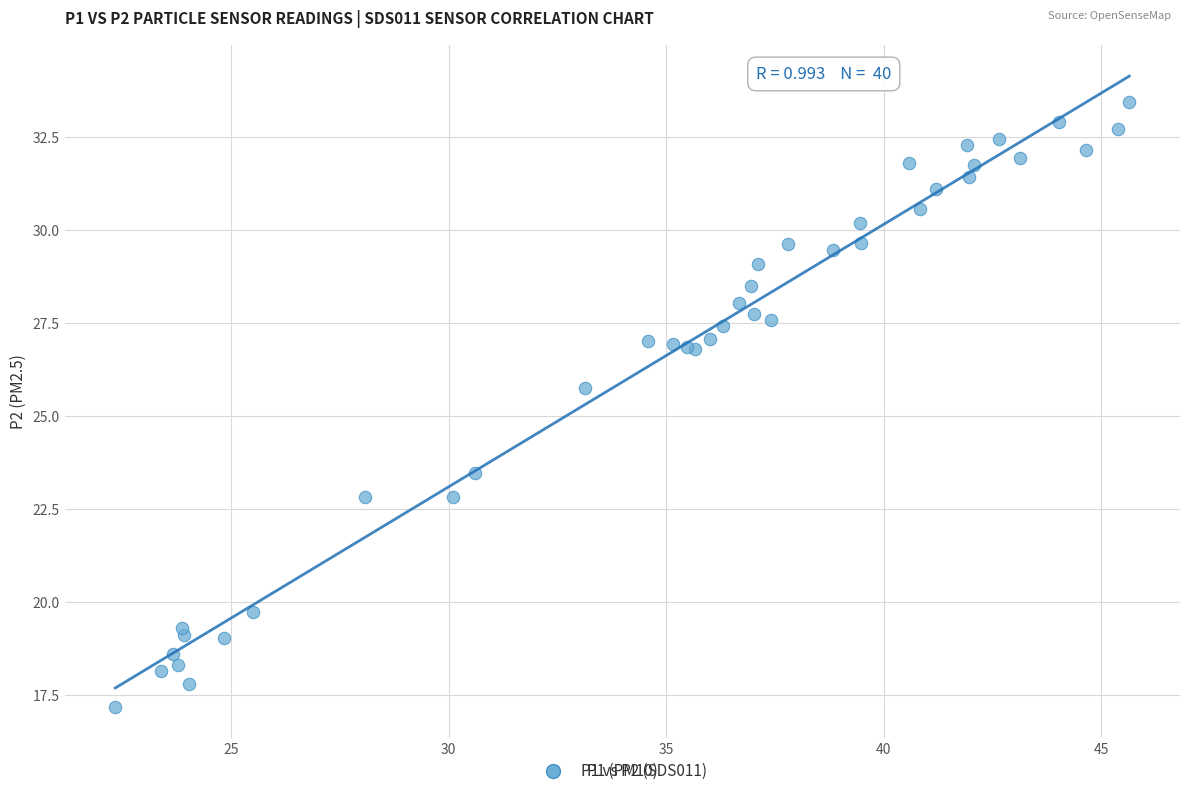

What Y value in the scatter plot is closest to 25?

25.8